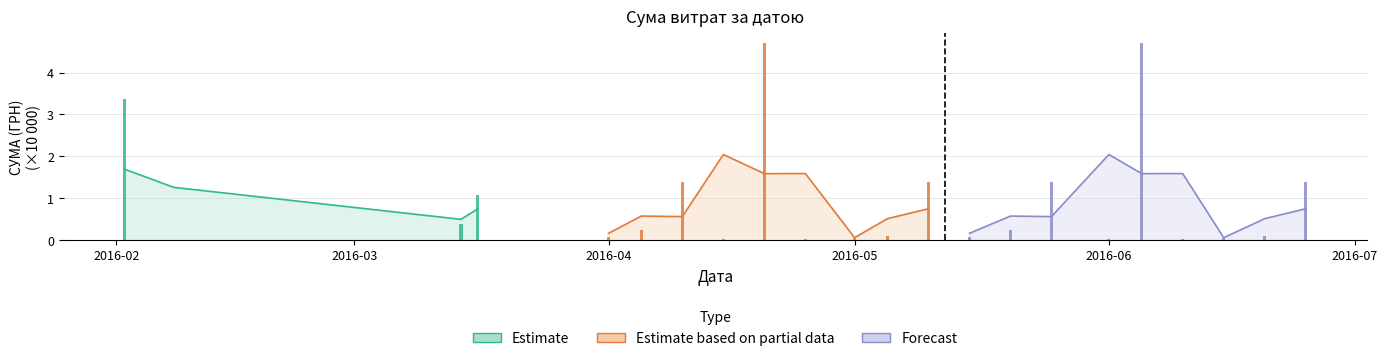

What is the difference between the maximum and minimum values in the Forecast series?

4.7